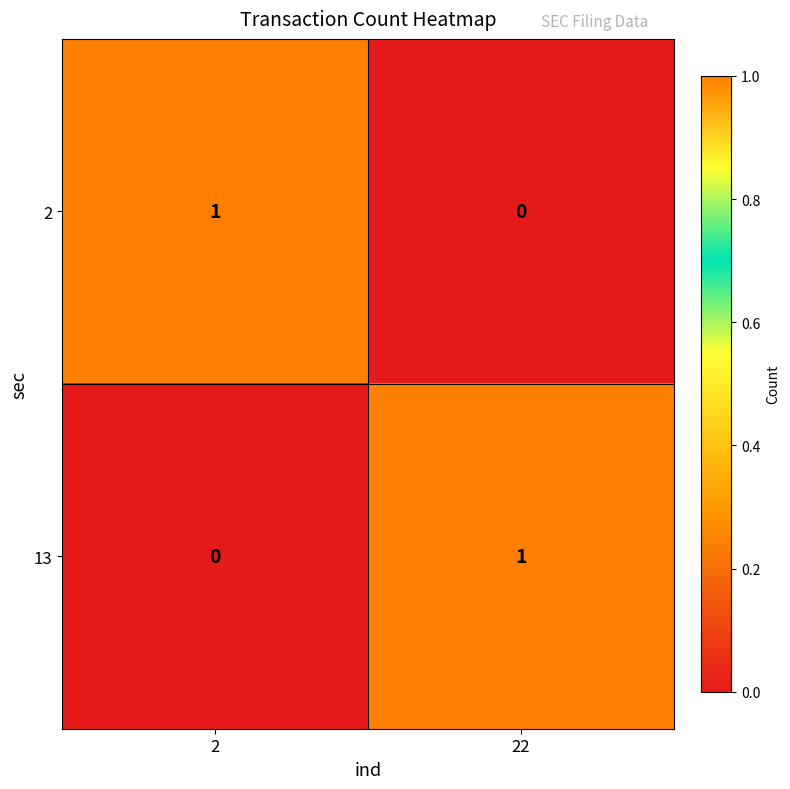

At which label is 2 closest to 0?

22